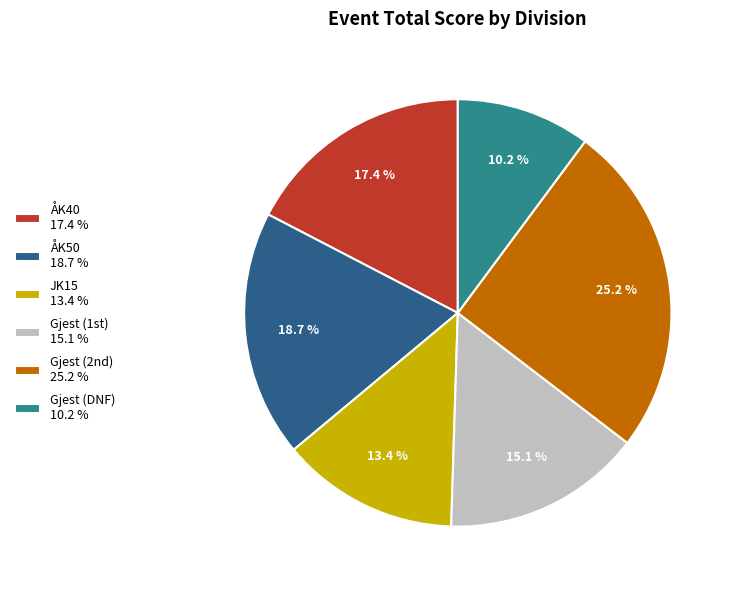

Approximately how many times larger is the value at ÅK40 17.4 % compared to JK15 13.4 %?

1.3